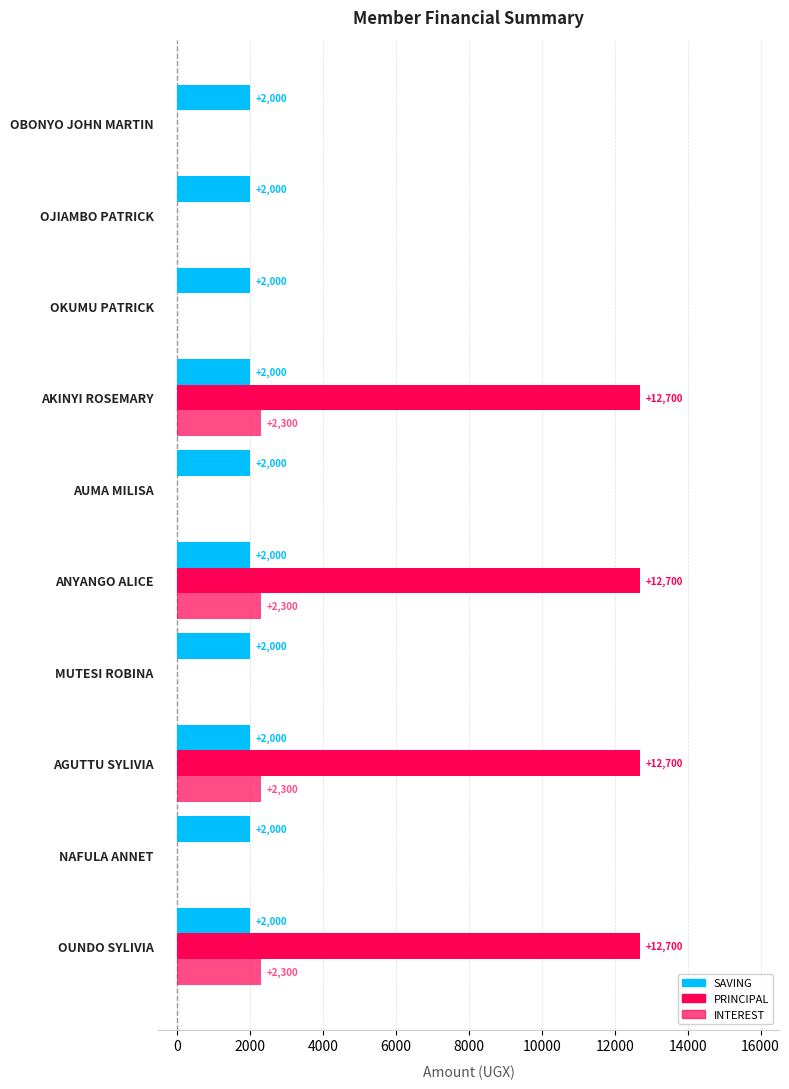

How many series are shown in this chart?

3